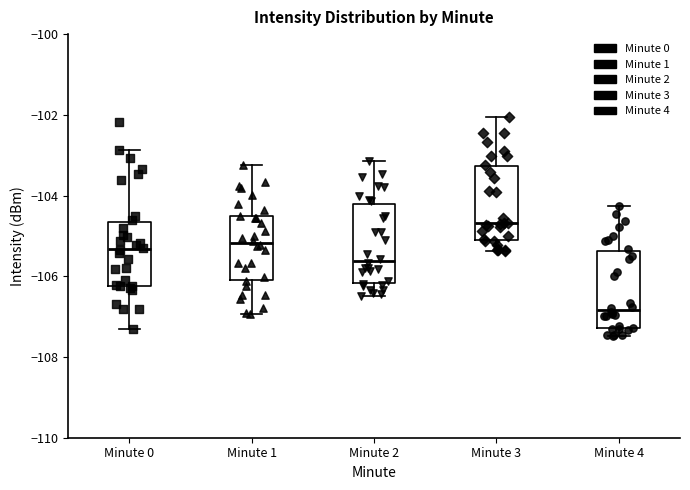

Reading left to right, transcribe this box plot: for each box, give where its median line is, the range the box spans, and where its two whiskers end, as read against the y-axis. The values are not printed on the chart, so give them approximately, as read against the axis.

Minute 0: median -105.4, box -106.2 to -104.6, whiskers -107.4 to -102.8
Minute 1: median -105.2, box -106.0 to -104.6, whiskers -107.0 to -103.2
Minute 2: median -105.6, box -106.2 to -104.2, whiskers -106.4 to -103.2
Minute 3: median -104.6, box -105.2 to -103.2, whiskers -105.4 to -102.0
Minute 4: median -106.8, box -107.2 to -105.4, whiskers -107.4 to -104.2